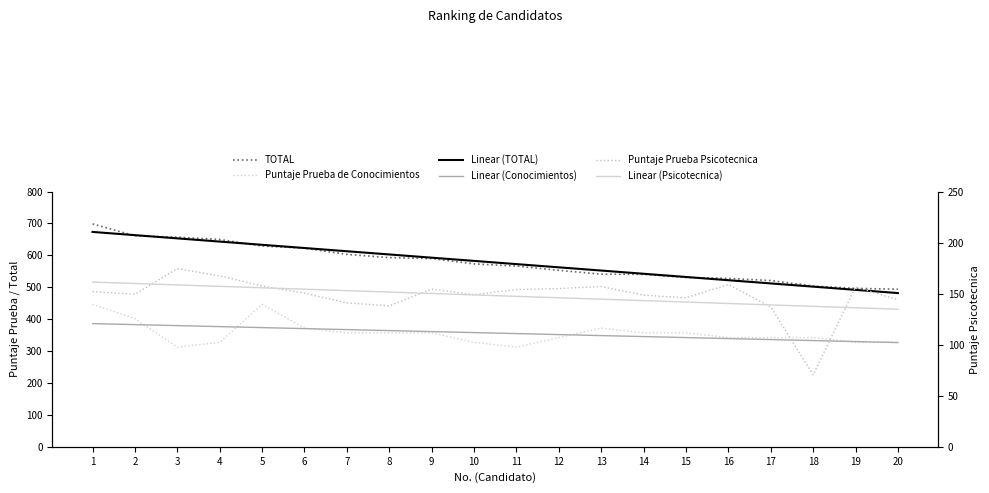

Is it true that Linear (TOTAL) equals 602.9 at 8?

True